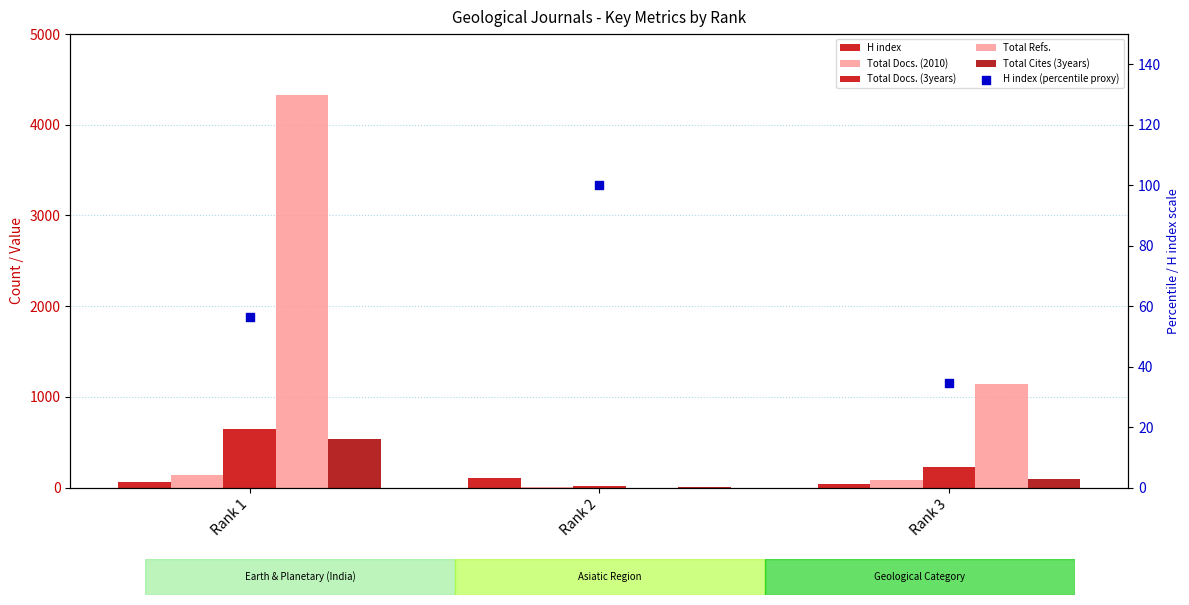

At how many categories does at least one series exceed 3497?

1